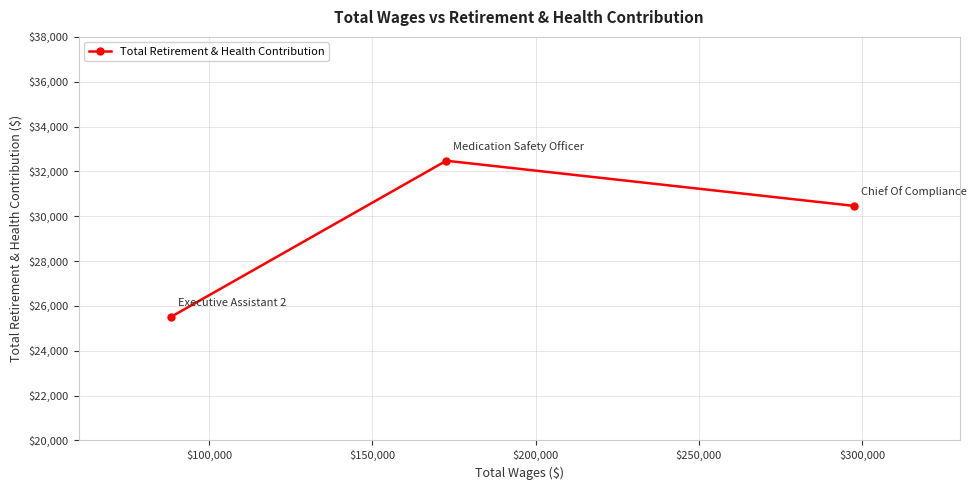

What is the smallest value displayed?

25517